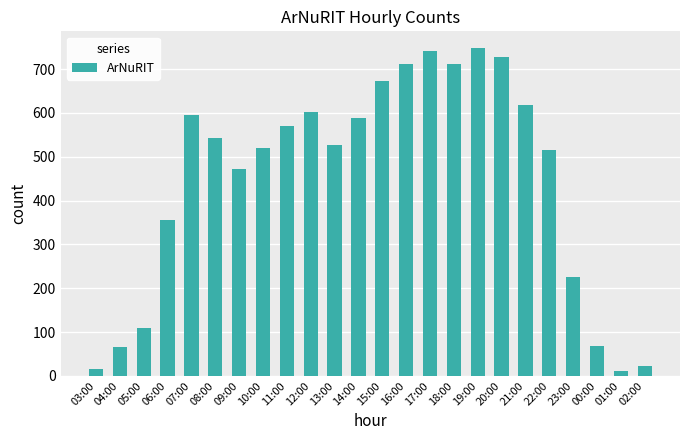

What value does the data have at 17:00?

742